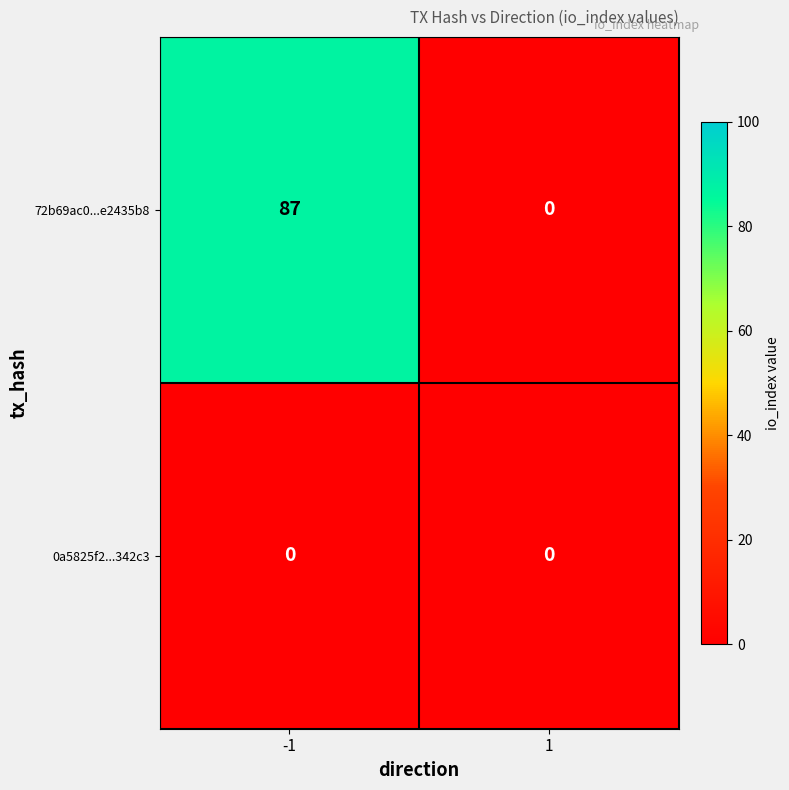

What is the sum of the 72b69ac0...e2435b8 values at 1 and -1?

87